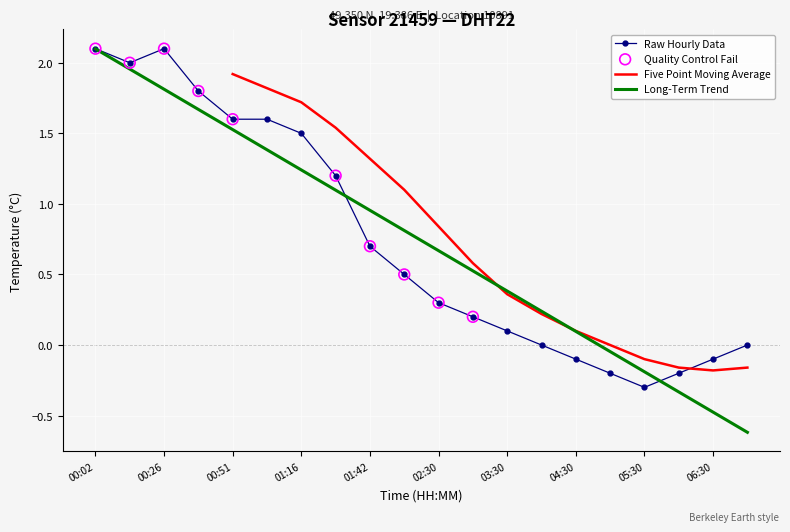

What is the change in value from 00:02 to 07:00?

-2.1